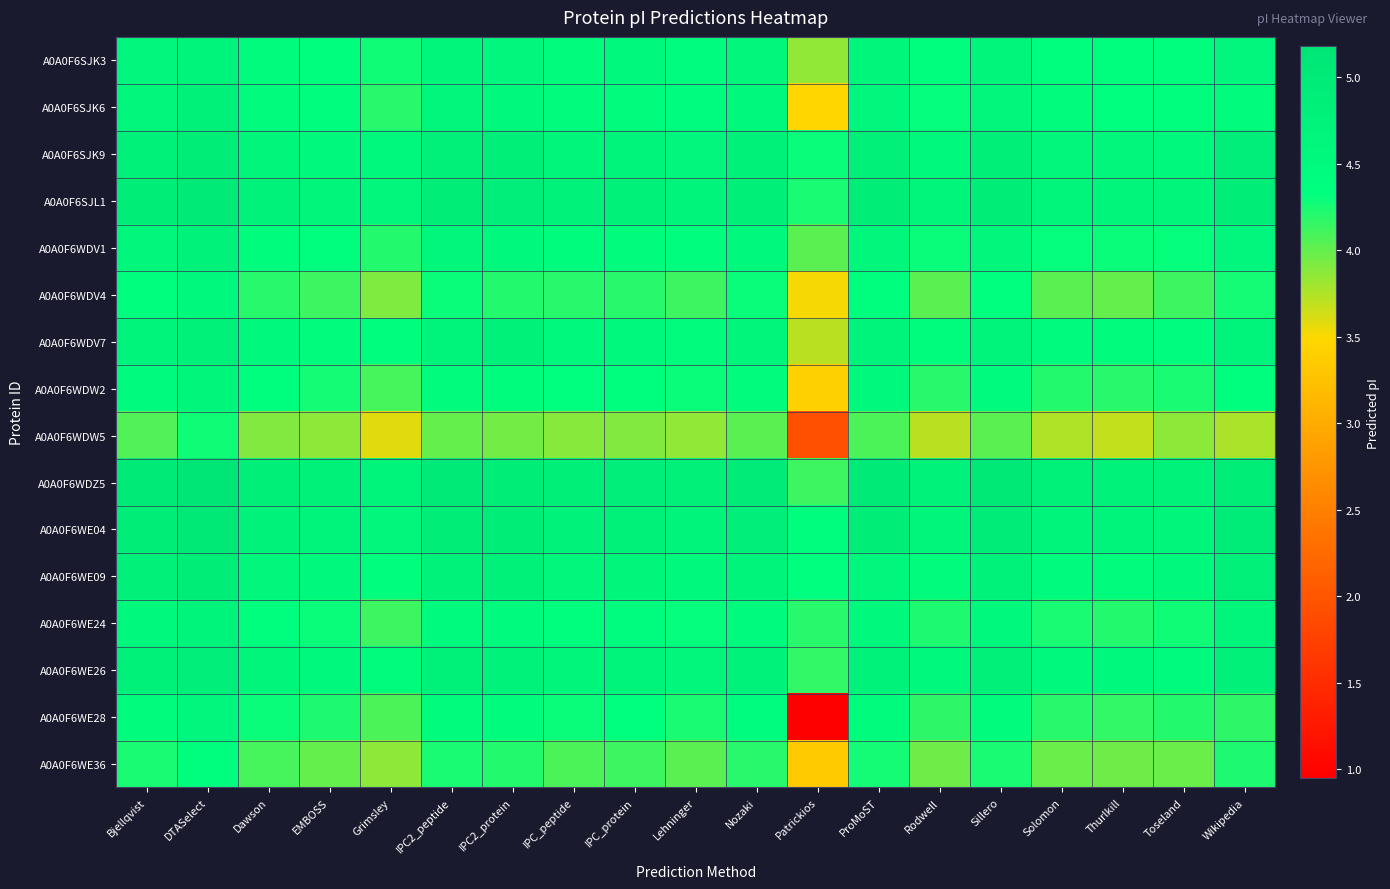

Between Lehninger and Patrickios, which series saw the biggest shift?

A0A0F6WE28